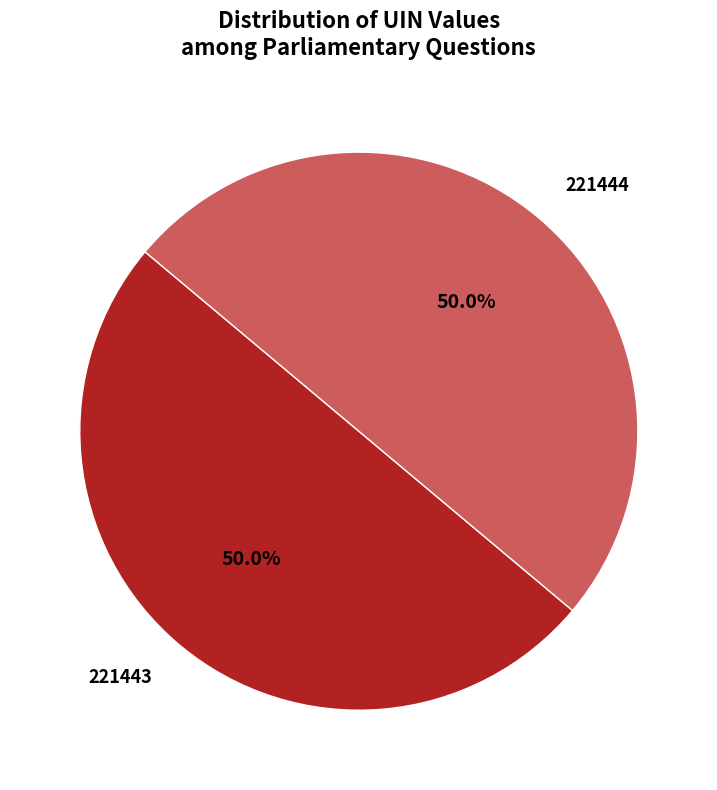

Approximately how many times larger is the value at 221444 compared to 221443?

1.0